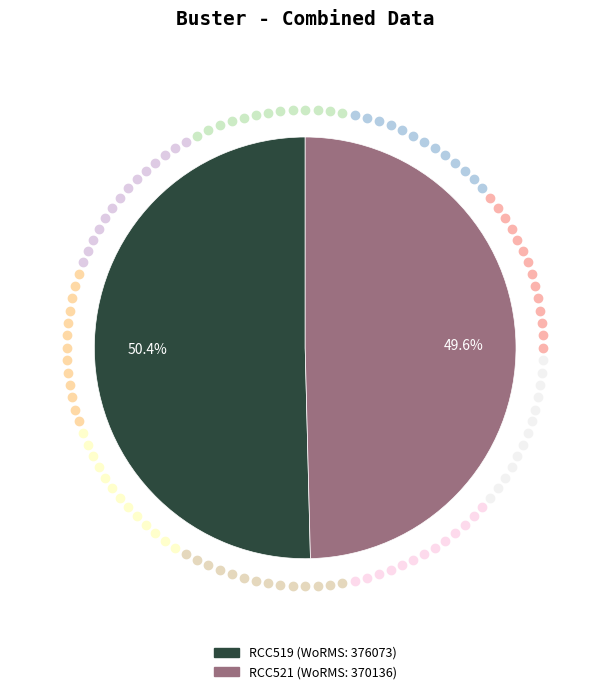

Does RCC521 represent more than half of the total?

No